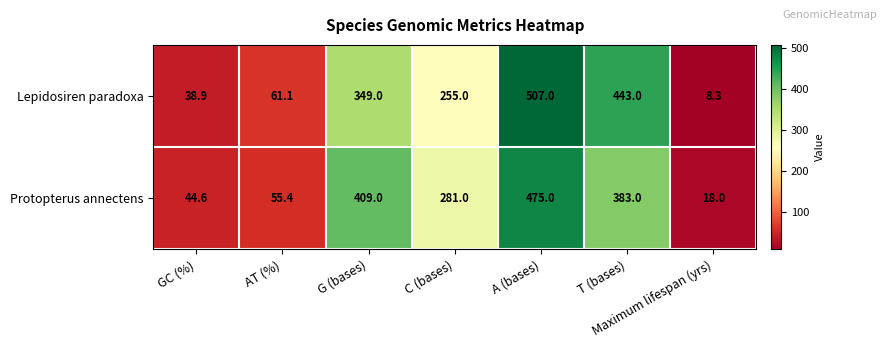

True or false: Protopterus annectens has a value of 134.9 at T (bases).

False